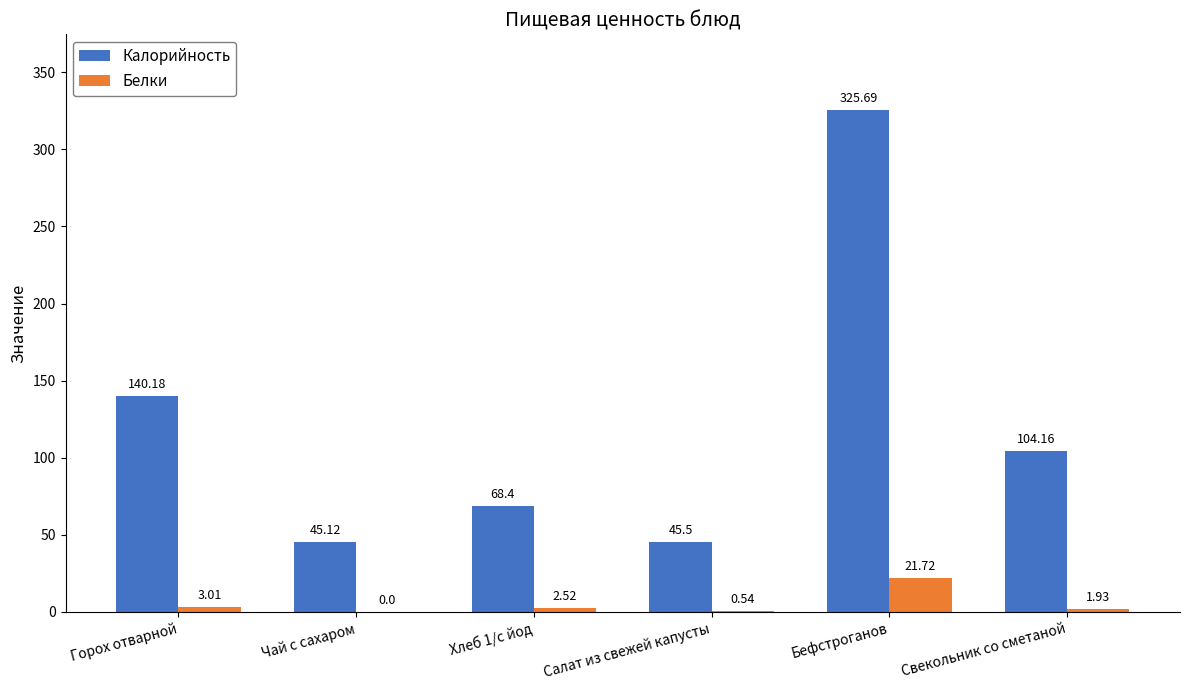

Is it true that Белки equals 0.0 at Чай с сахаром?

True